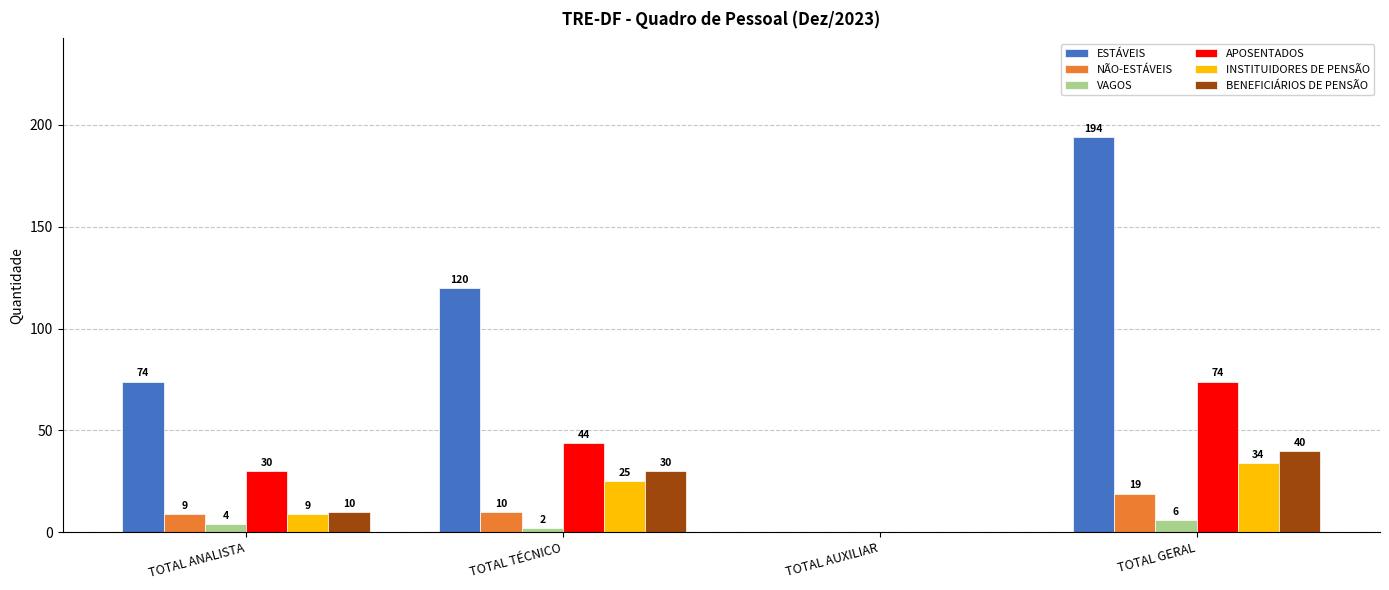

What is the sum of all NÃO-ESTÁVEIS values?

38